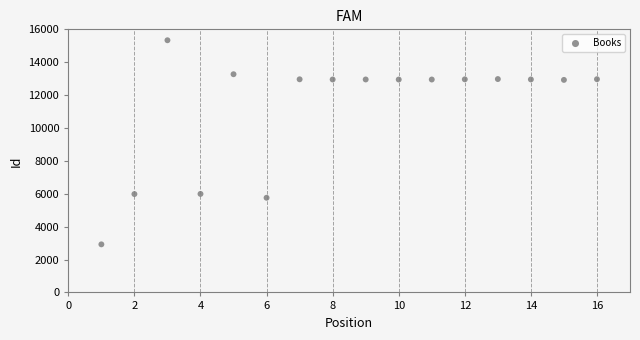

What is the range of Y values (max minus min)?

12413